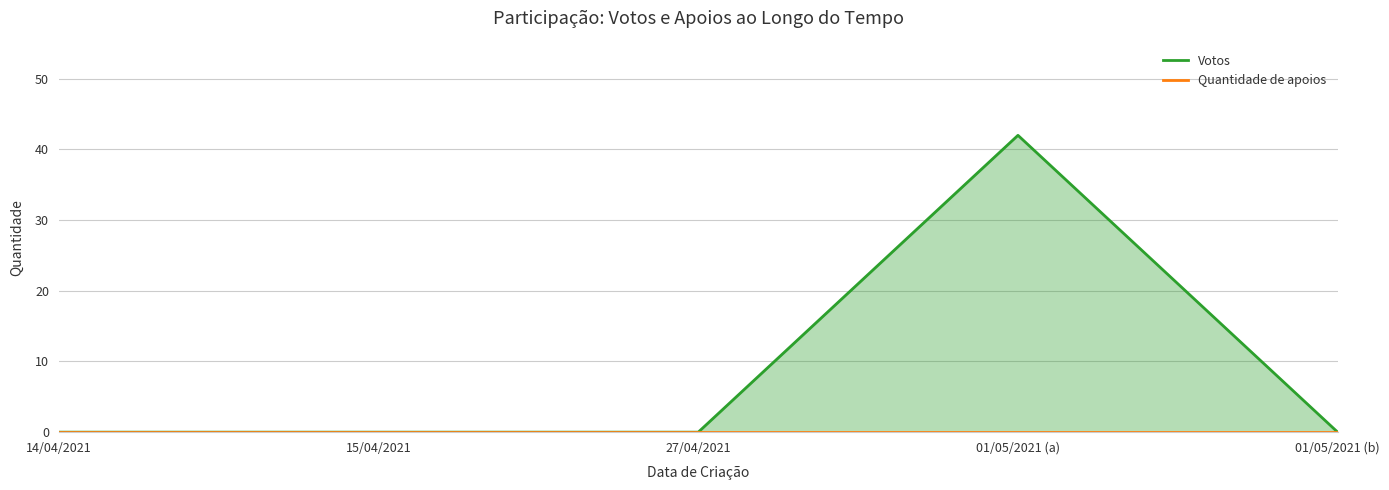

Reading left to right, transcribe all the data shown in this chart.

Votos: 14/04/2021=0	15/04/2021=0	27/04/2021=0	01/05/2021 (a)=42	01/05/2021 (b)=0
Quantidade de apoios: 14/04/2021=0	15/04/2021=0	27/04/2021=0	01/05/2021 (a)=0	01/05/2021 (b)=0